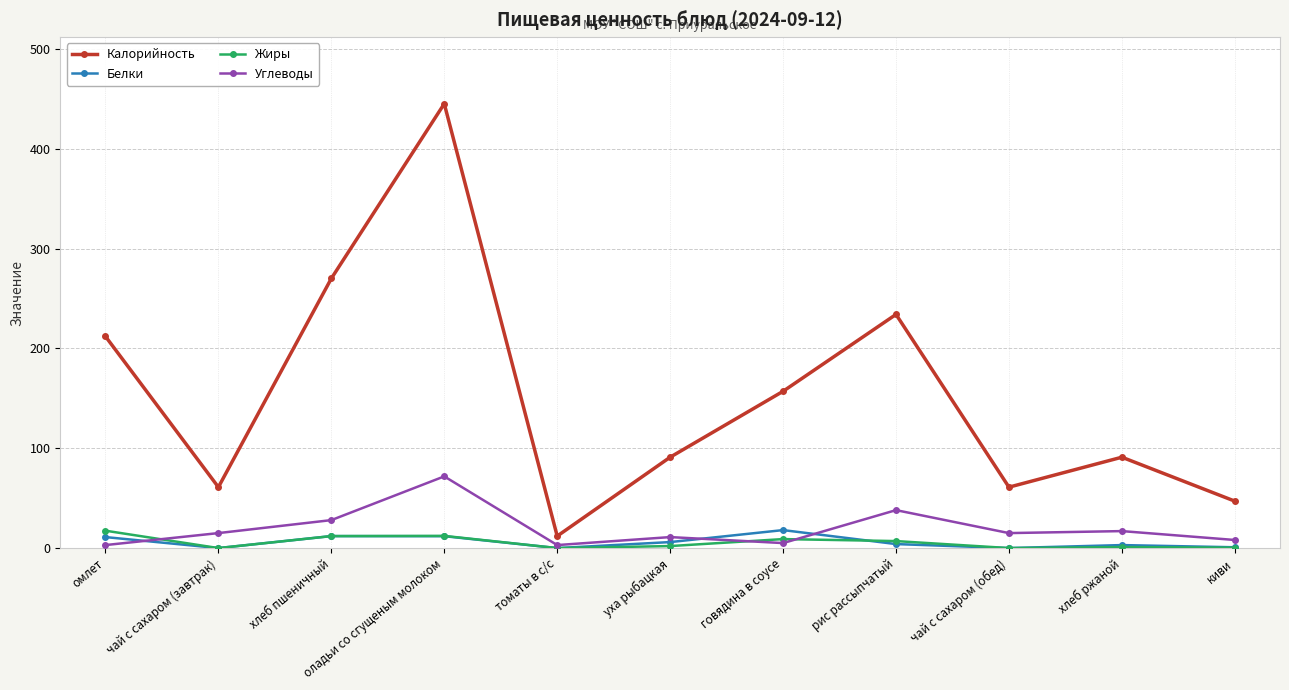

True or false: Калорийность and Углеводы cross at least once.

False